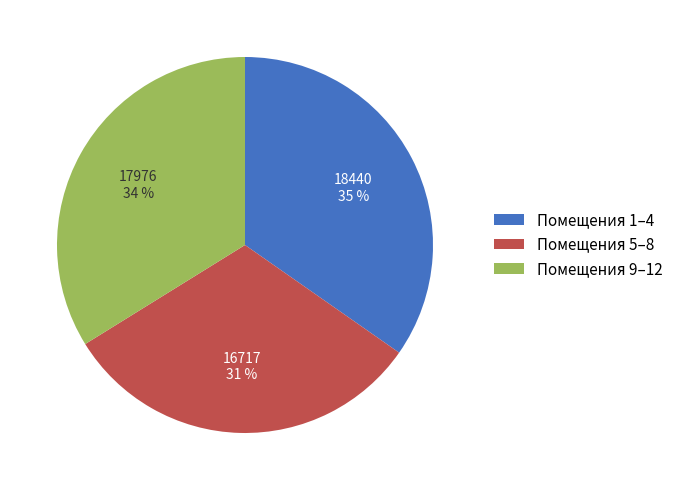

Rank the categories by value from lowest to highest.

Помещения 5–8, Помещения 9–12, Помещения 1–4